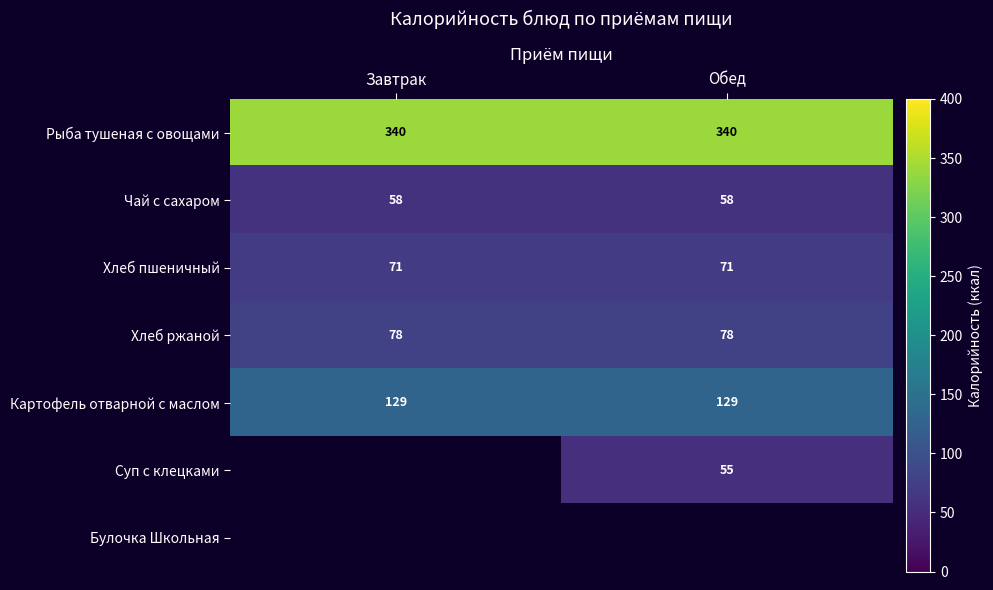

True or false: Картофель отварной с маслом has a value of 27.7 at Завтрак.

False